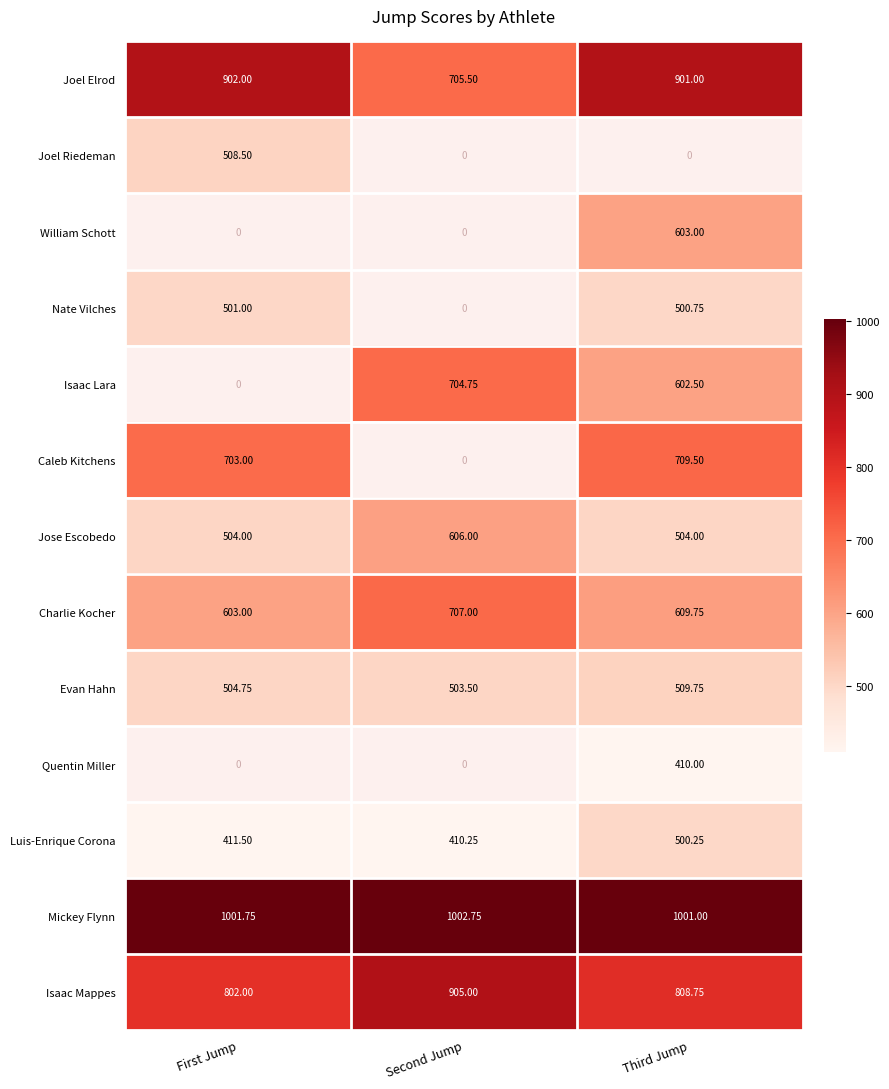

What is the average value of the Luis-Enrique Corona series?

440.7